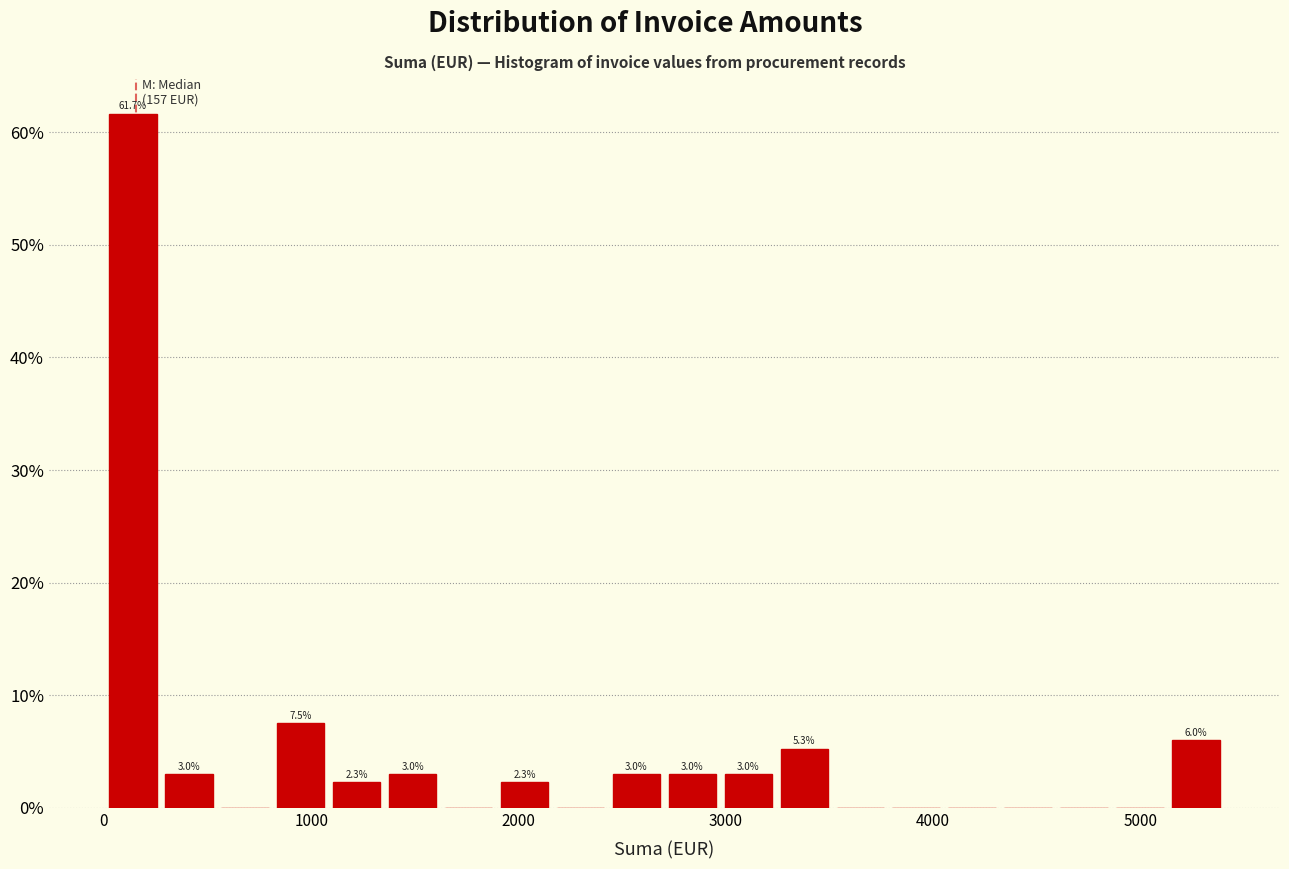

Read against the x-axis, roughly where is the centre of the tallest bar?

100